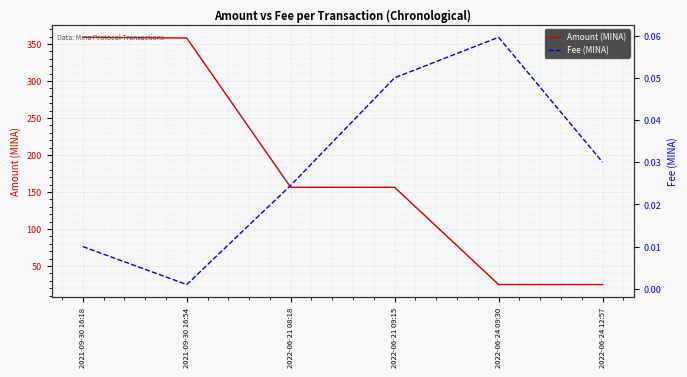

Where is Amount (MINA) nearest to the value 191?

2022-06-21 08:18